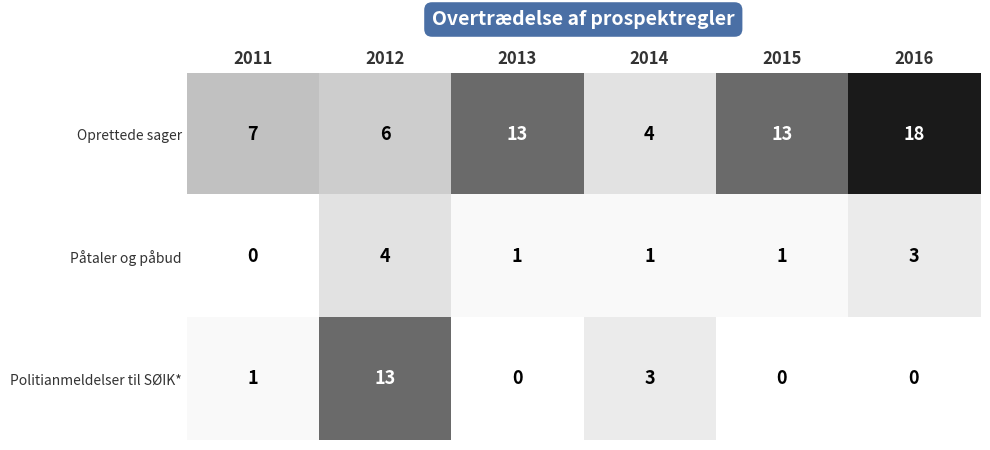

The value of Oprettede sager at 2011 is 7. True or false?

True